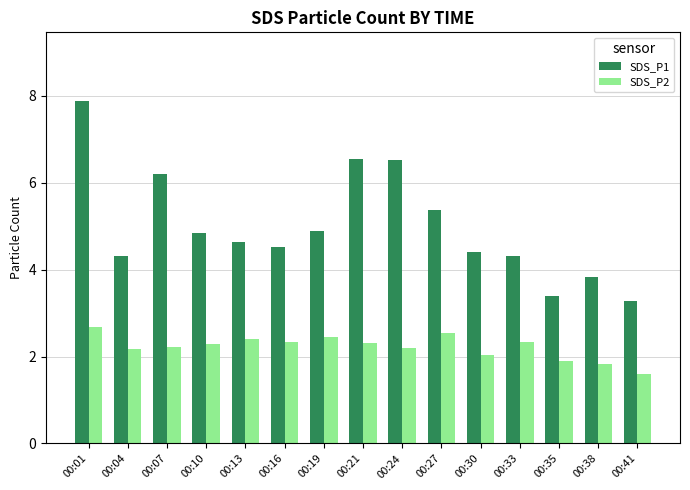

At 00:19, list the series in order from smallest to largest.

SDS_P2, SDS_P1